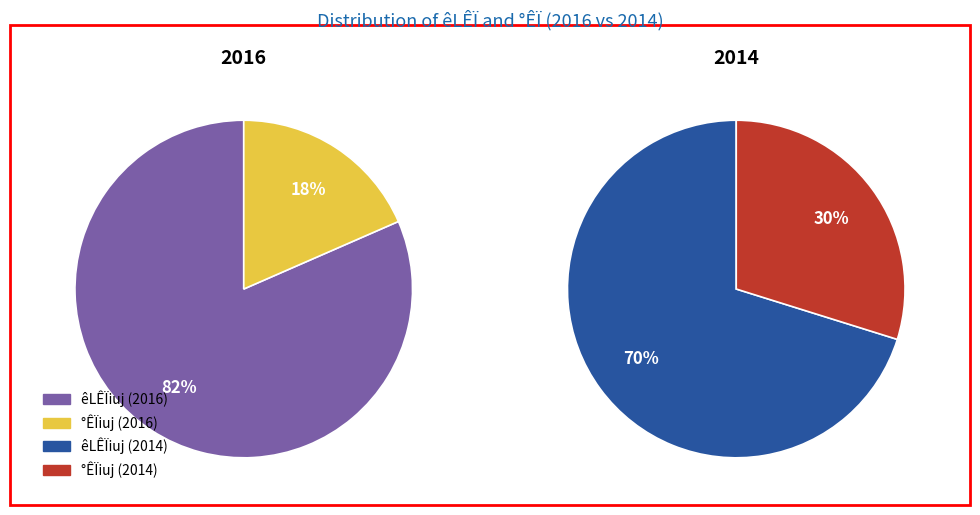

The 2014 slice represents 11% of the pie. True or false?

False